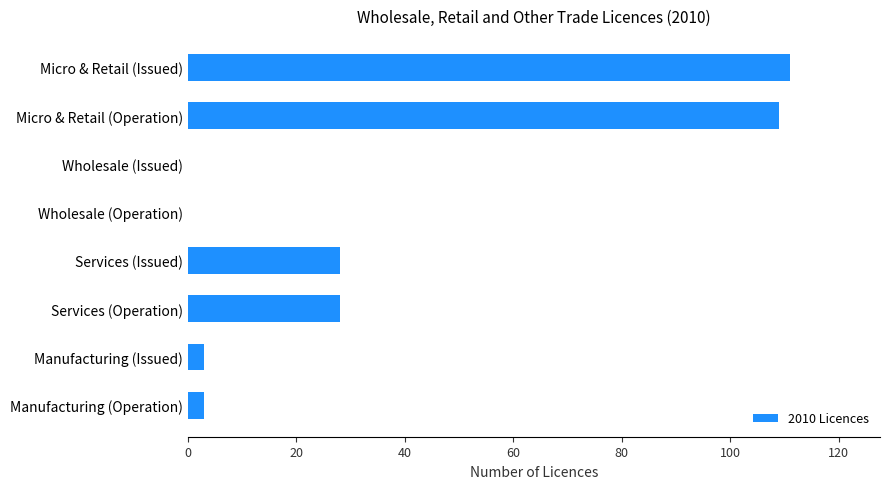

What is the average value?

35